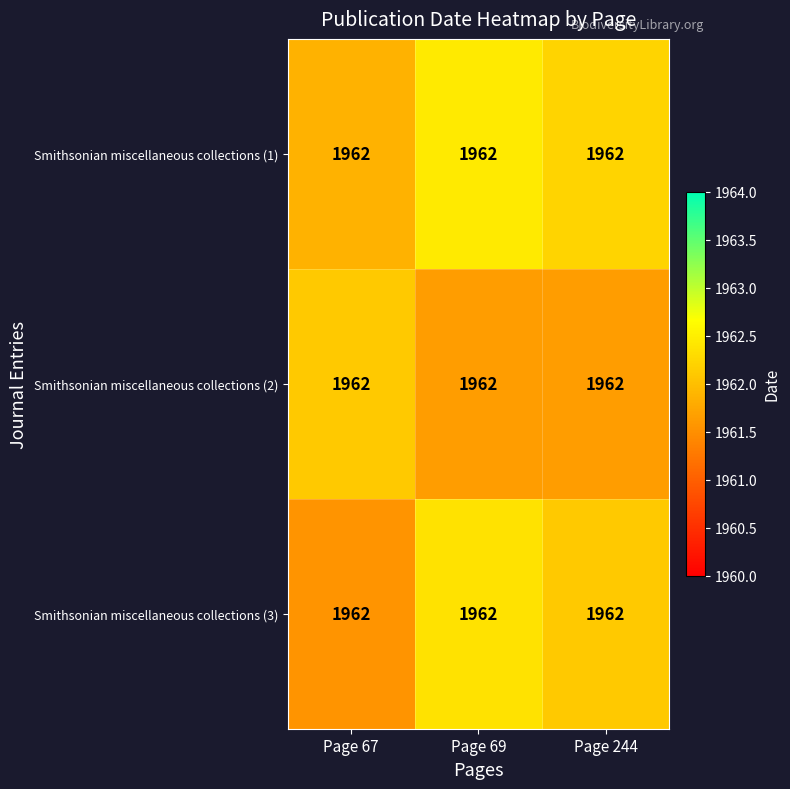

What is the minimum value shown in the chart?

1961.6